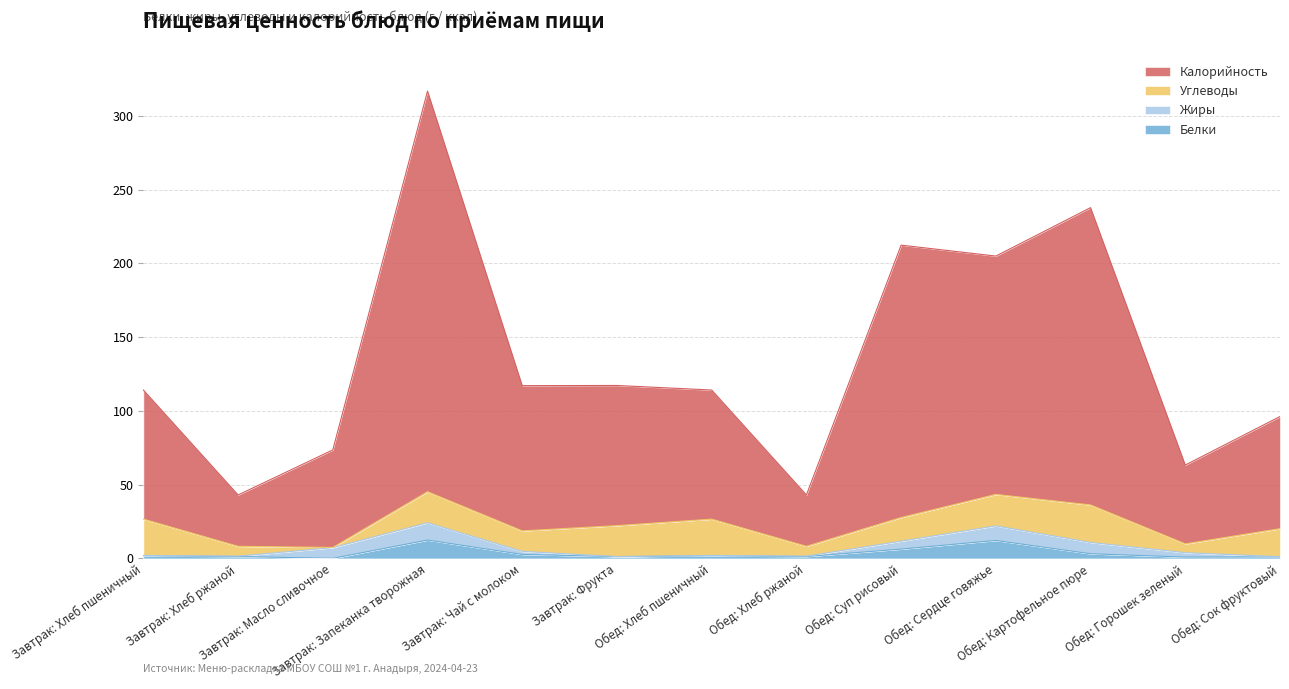

At how many categories does at least one series exceed 264?

1